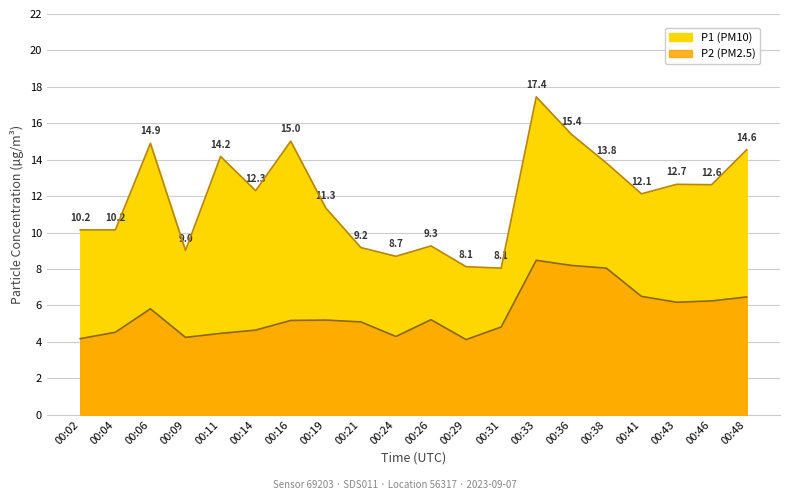

Reading left to right, extract all data points from this chart.

P1: 10.2	10.2	14.9	9.0	14.2	12.3	15.0	11.3	9.2	8.7	9.3	8.1	8.1	17.4	15.4	13.8	12.1	12.7	12.6	14.6
P2: 4.2	4.5	5.8	4.2	4.5	4.7	5.2	5.2	5.1	4.3	5.2	4.1	4.8	8.5	8.2	8.1	6.5	6.2	6.2	6.5